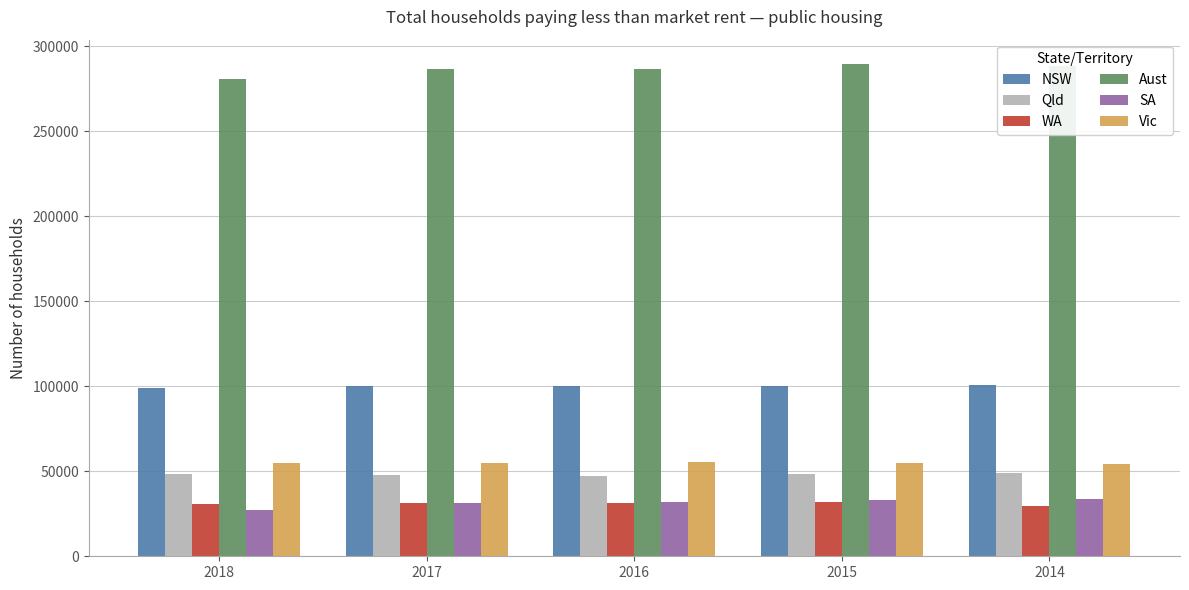

Is the value of NSW at 2016 greater than the value of WA at 2018?

Yes